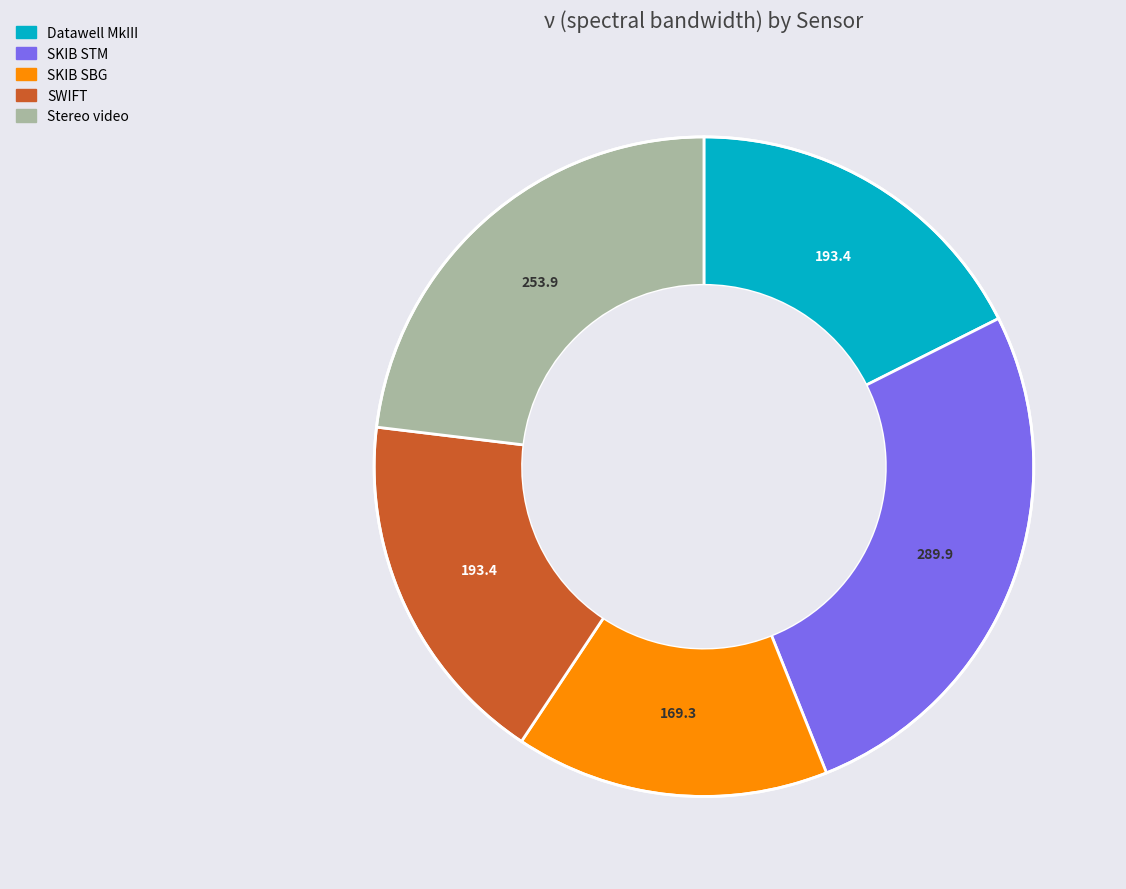

Is SWIFT the majority of the pie?

No